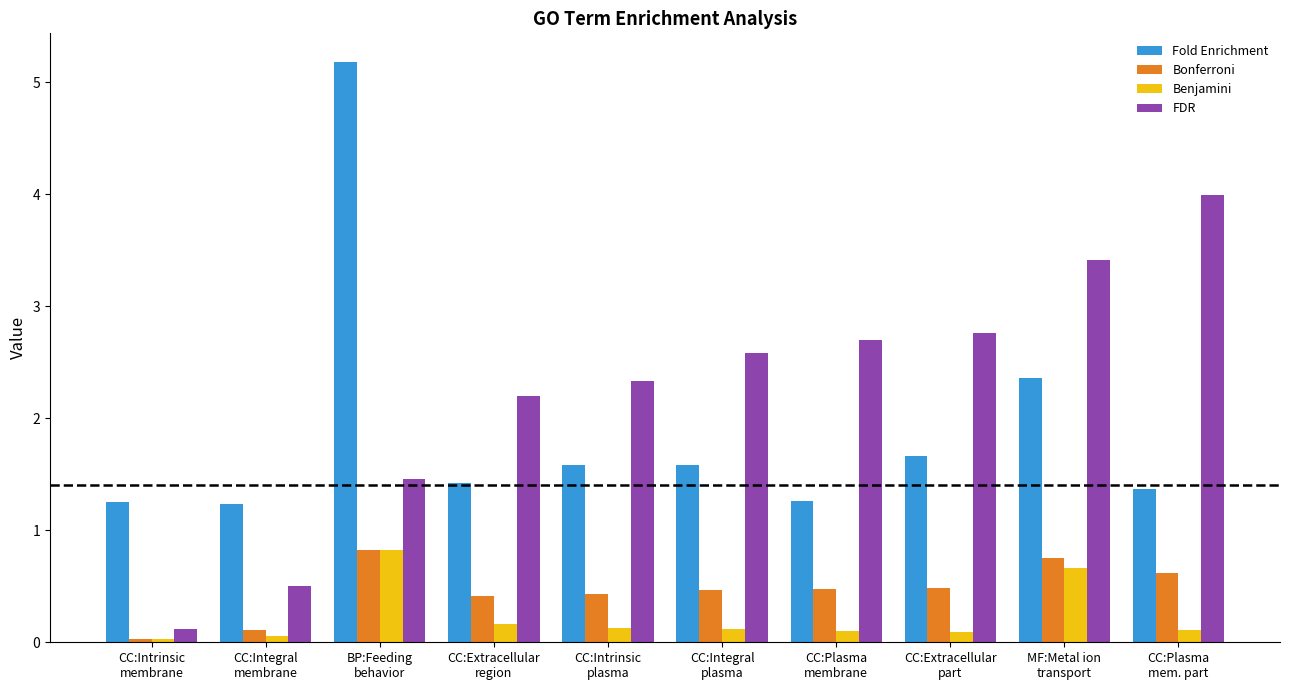

What is the average value of the Fold Enrichment series?

1.9